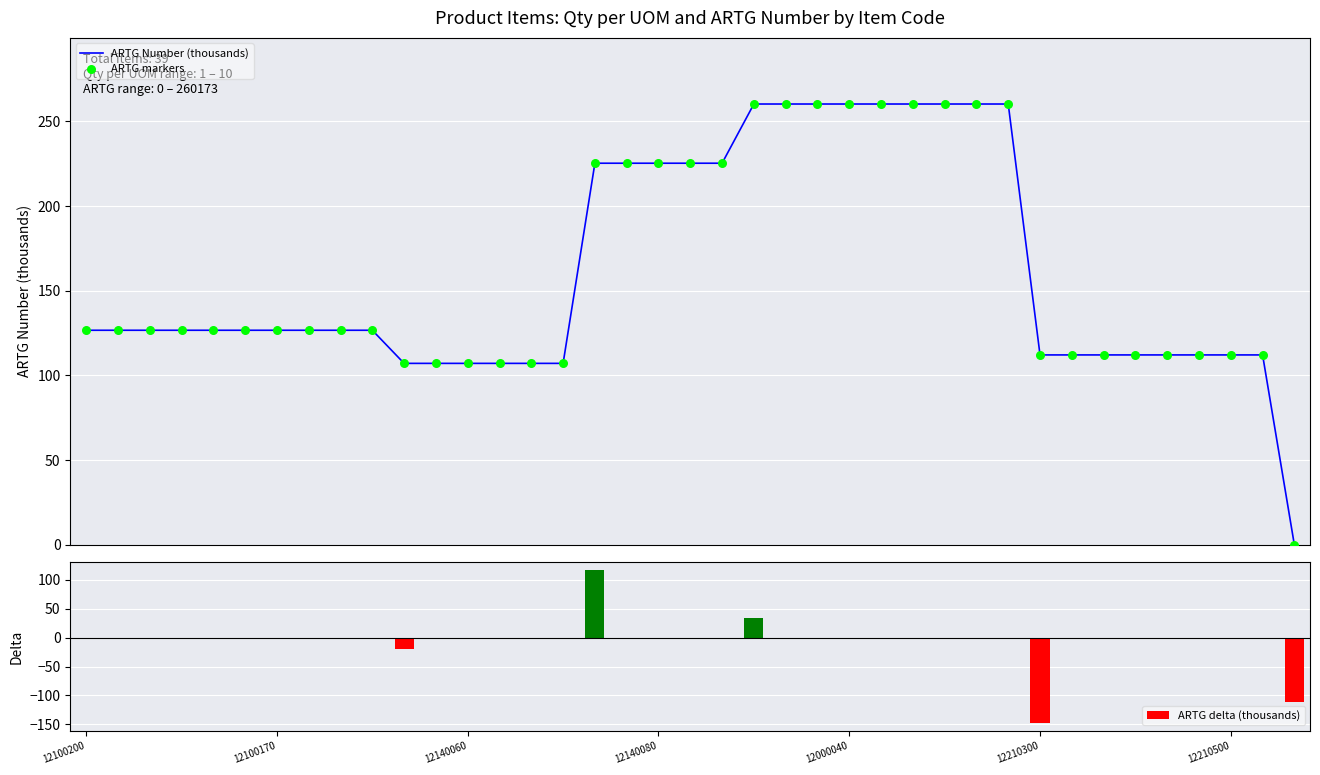

At how many categories does at least one series exceed -121?

39